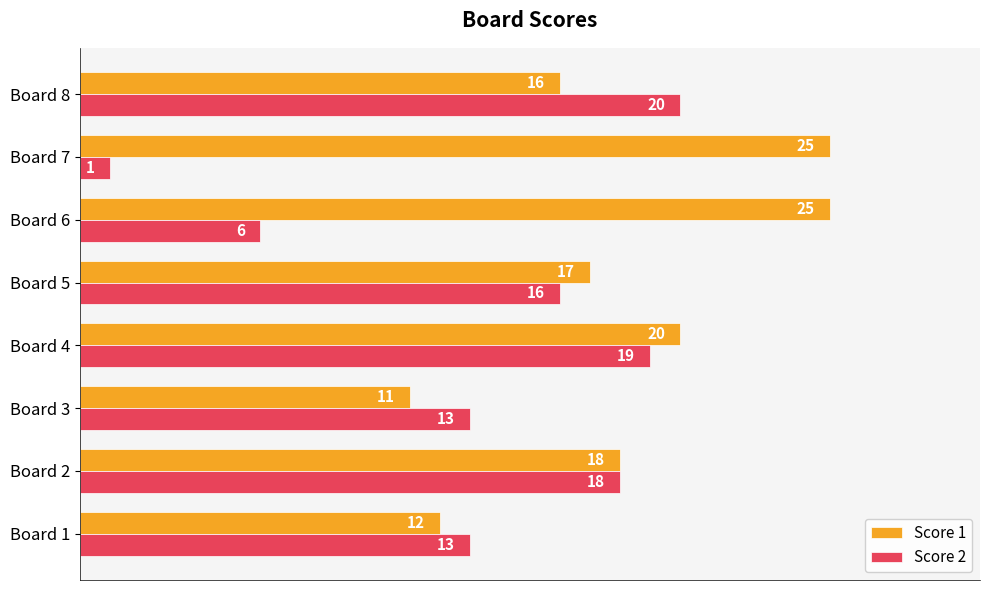

What is the approximate value of Score 1 at Board 7?

25